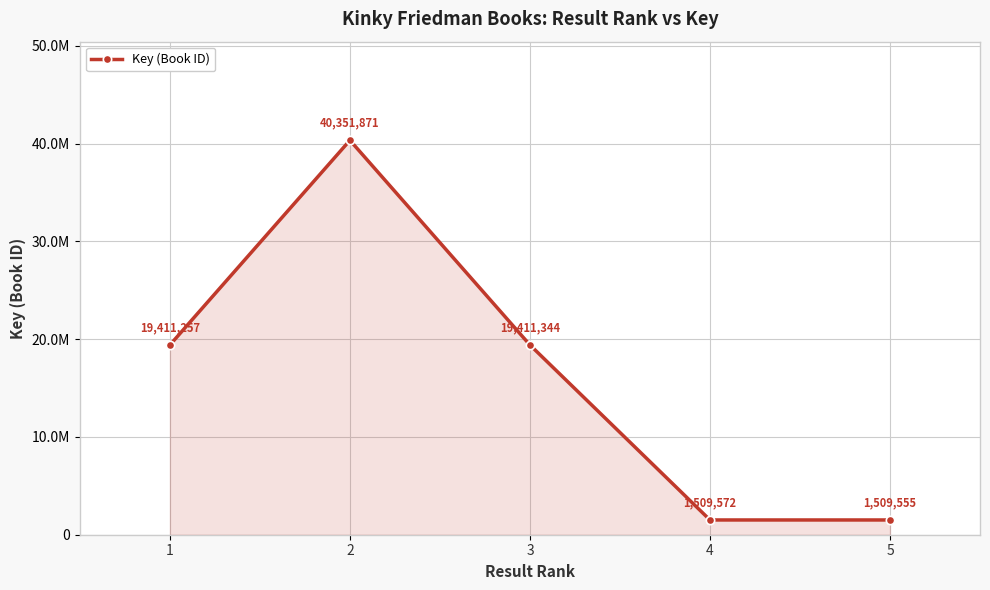

What is the value of the 3rd point from the left?

19411344